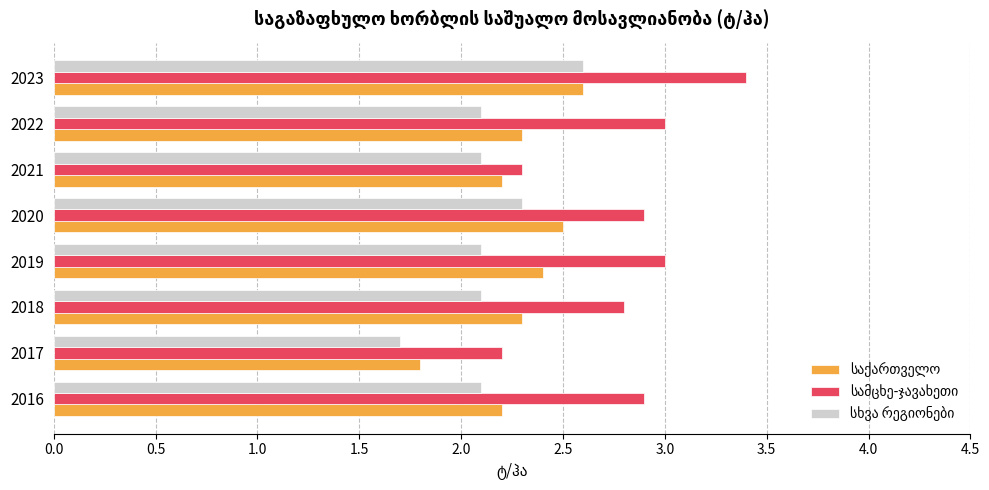

What is the spread (max minus min) of values at 2019?

0.9